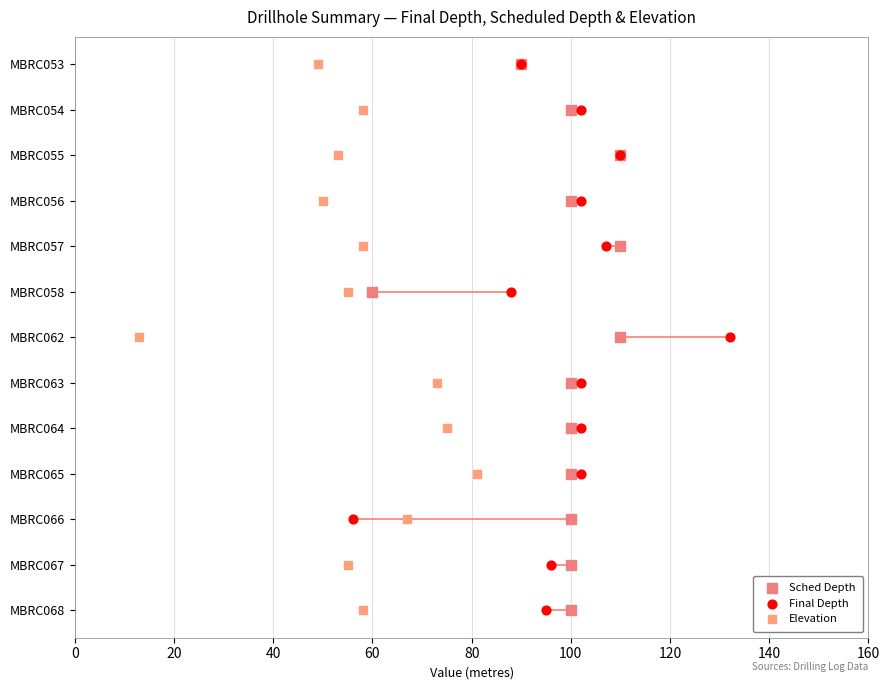

Which series contains the lowest Y value?

Sched Depth